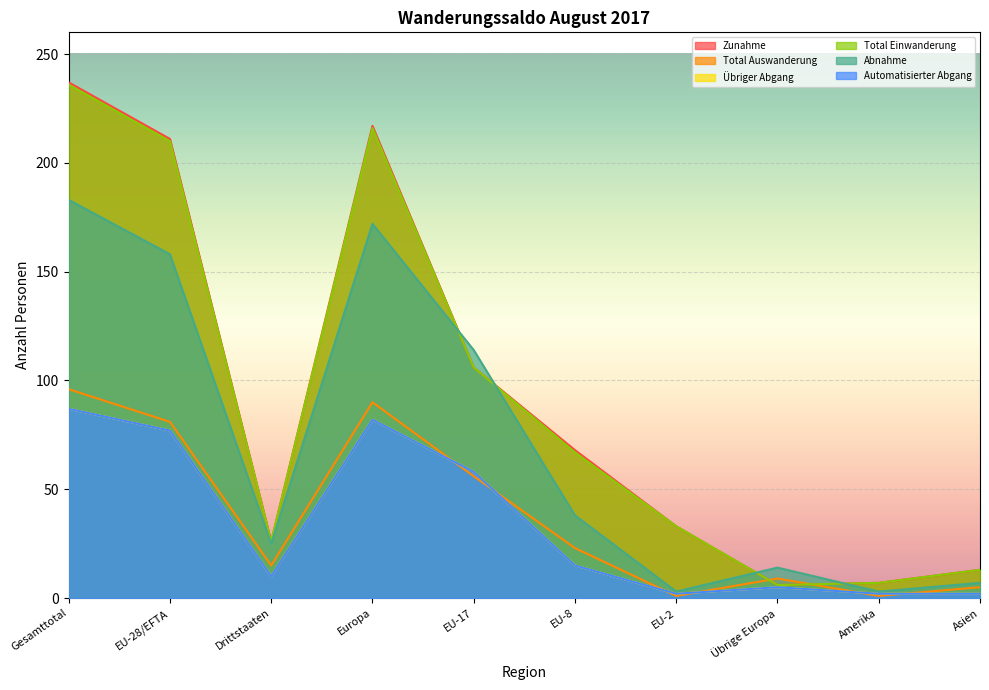

Rank the series at EU-8 from lowest to highest value.

Übriger Abgang, Automatisierter Abgang, Total Auswanderung, Abnahme, Total Einwanderung, Zunahme